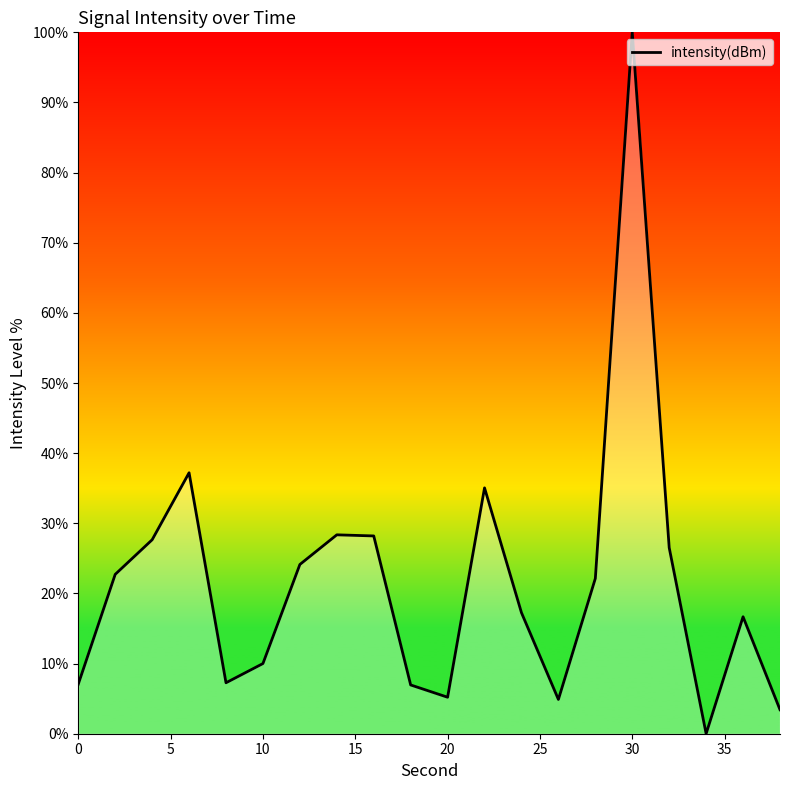

What is the greatest value displayed?

100.0